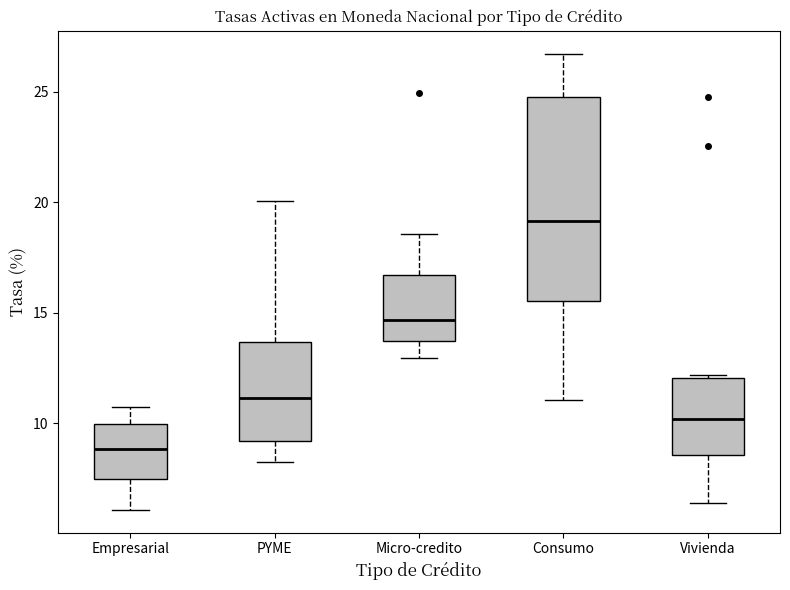

Which box is the tallest, from its lower edge to its upper edge?

Consumo